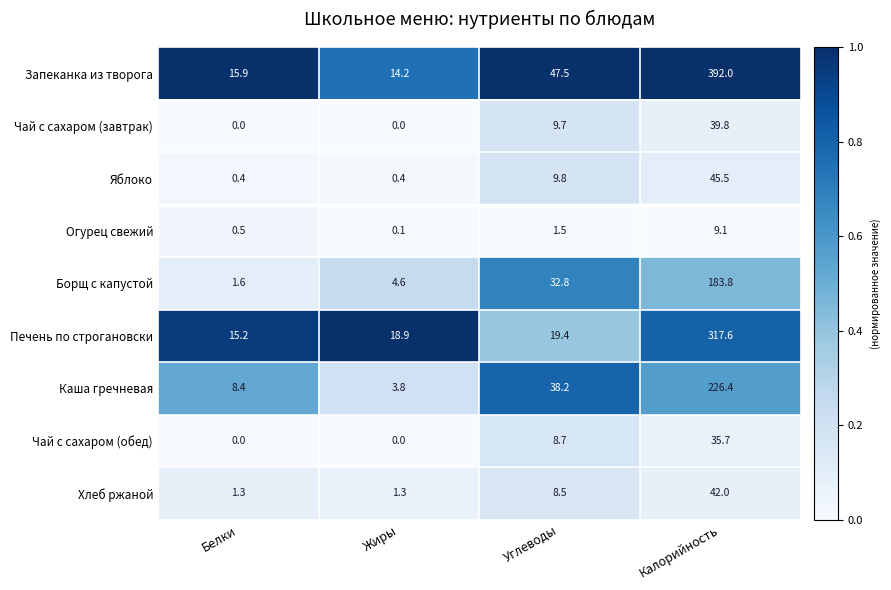

Read the Борщ с капустой value at Жиры.

4.6